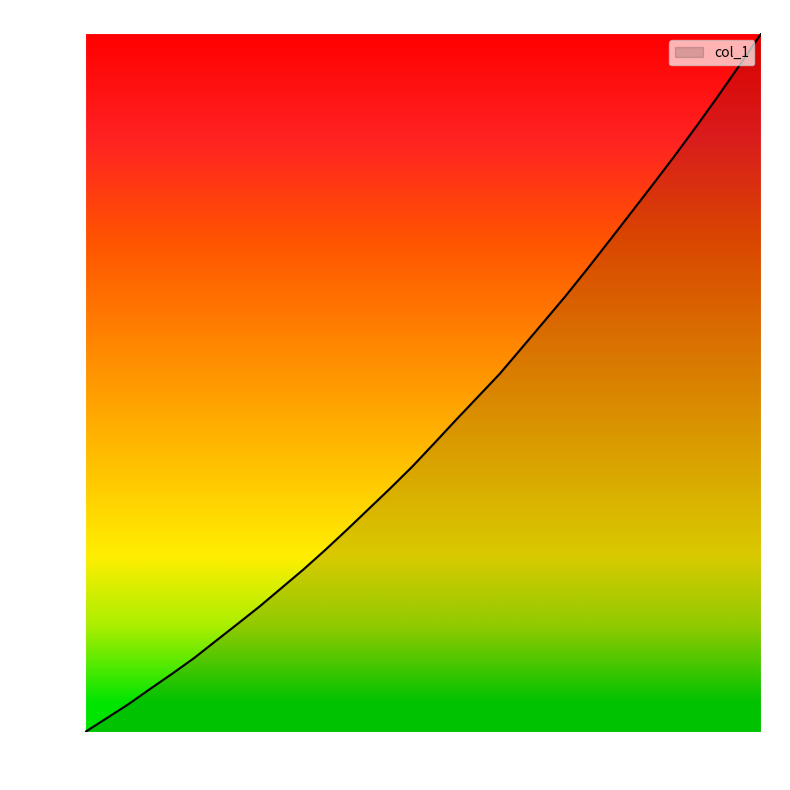

What is the maximum value shown in the chart?

100.0